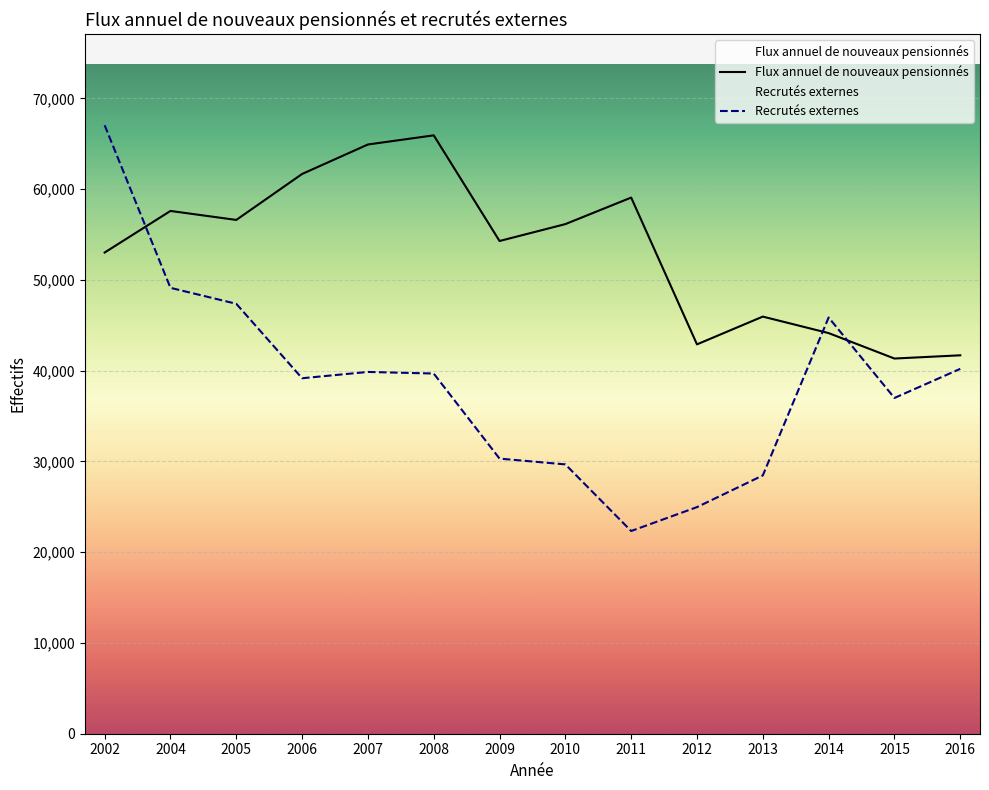

Reading right to left, transcribe all the data shown in this chart.

Flux annuel de nouveaux pensionnés: 41700	41344	44148	45966	42905	59081	56157	54296	65939	64930	61682	56617	57608	53025
Recrutés externes: 40209	36999	45867	28464	24971	22338	29678	30317	39692	39867	39172	47377	49134	67050